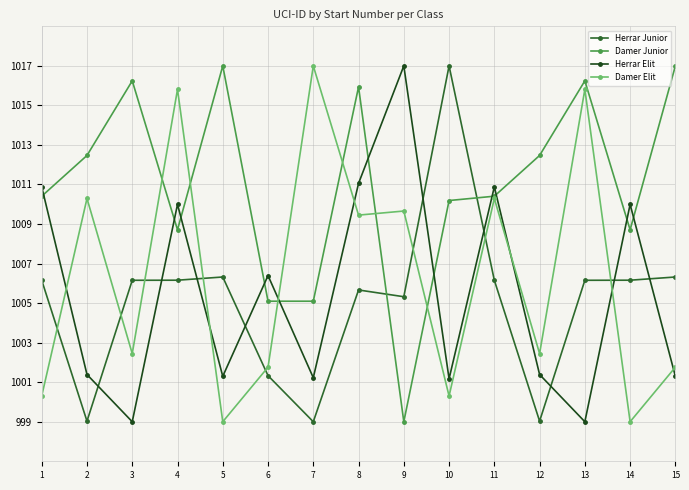

In Damer Junior, how many points are lower than both neighbors (excluding endpoints)?

4